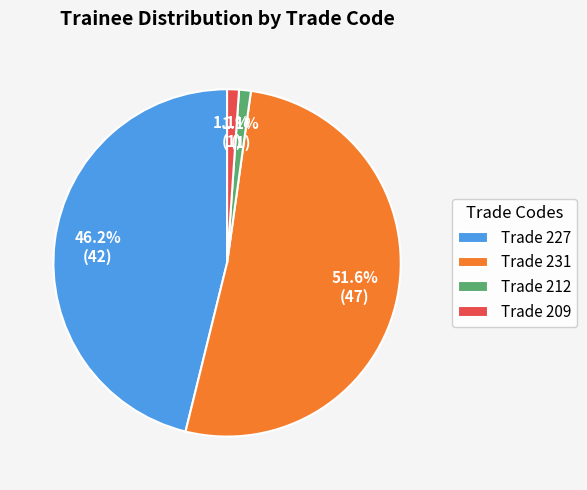

Between Trade 209 and Trade 231, which is larger?

Trade 231